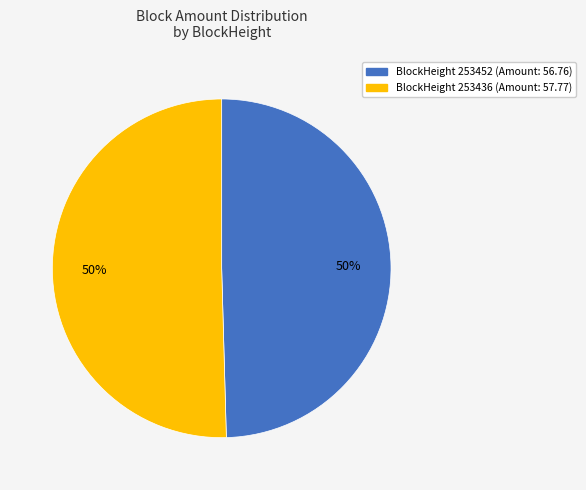

How many slices are in this pie chart?

2